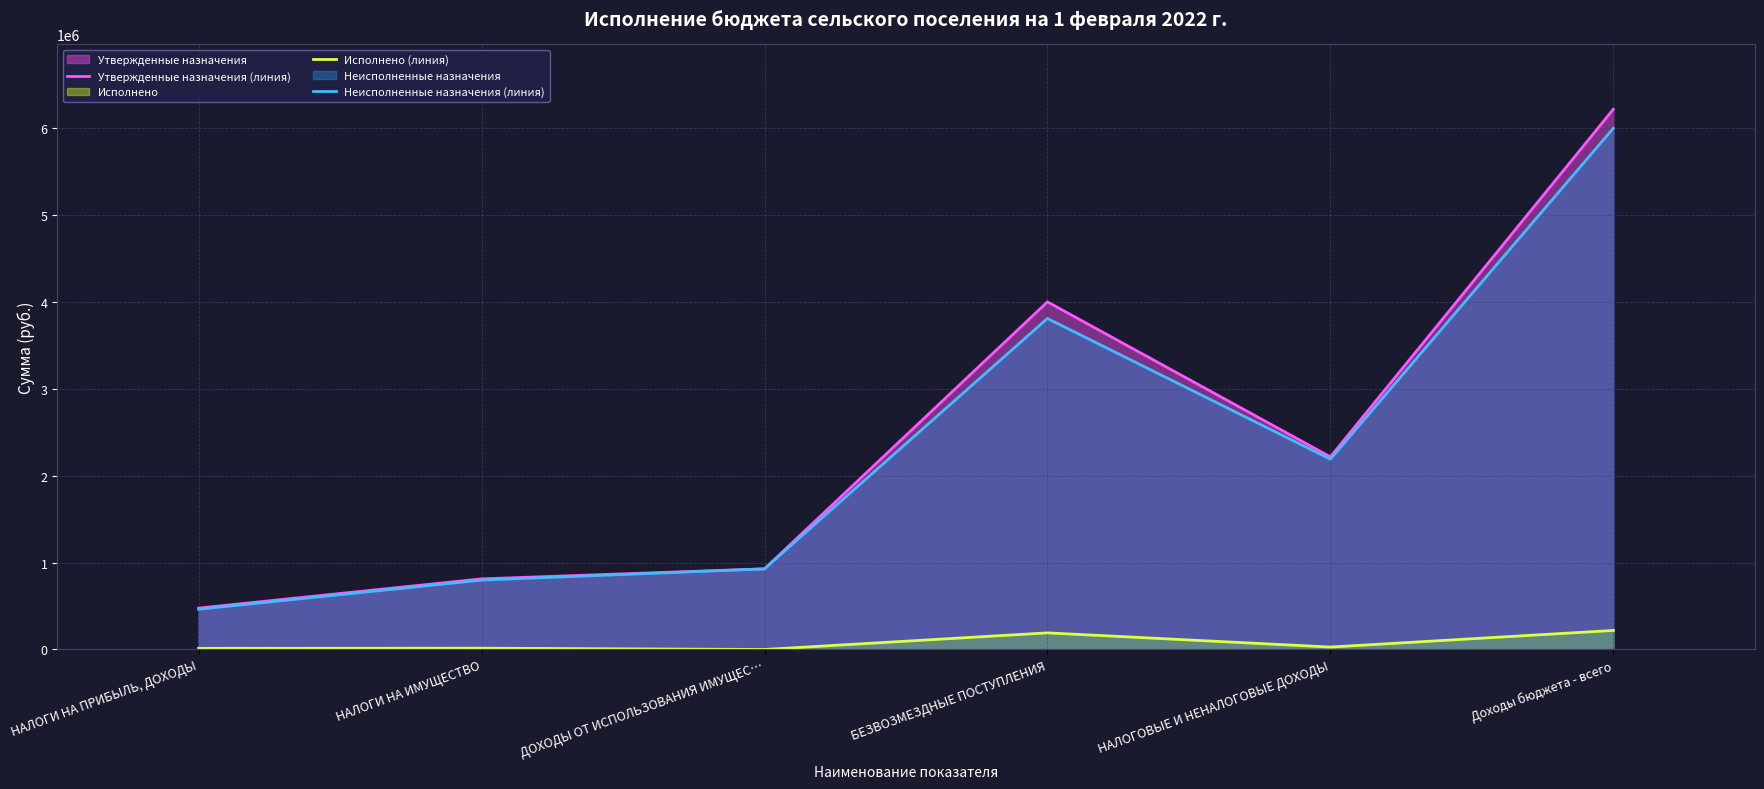

Is it true that Исполнено (линия) equals 13792.5 at НАЛОГОВЫЕ И НЕНАЛОГОВЫЕ ДОХОДЫ?

False